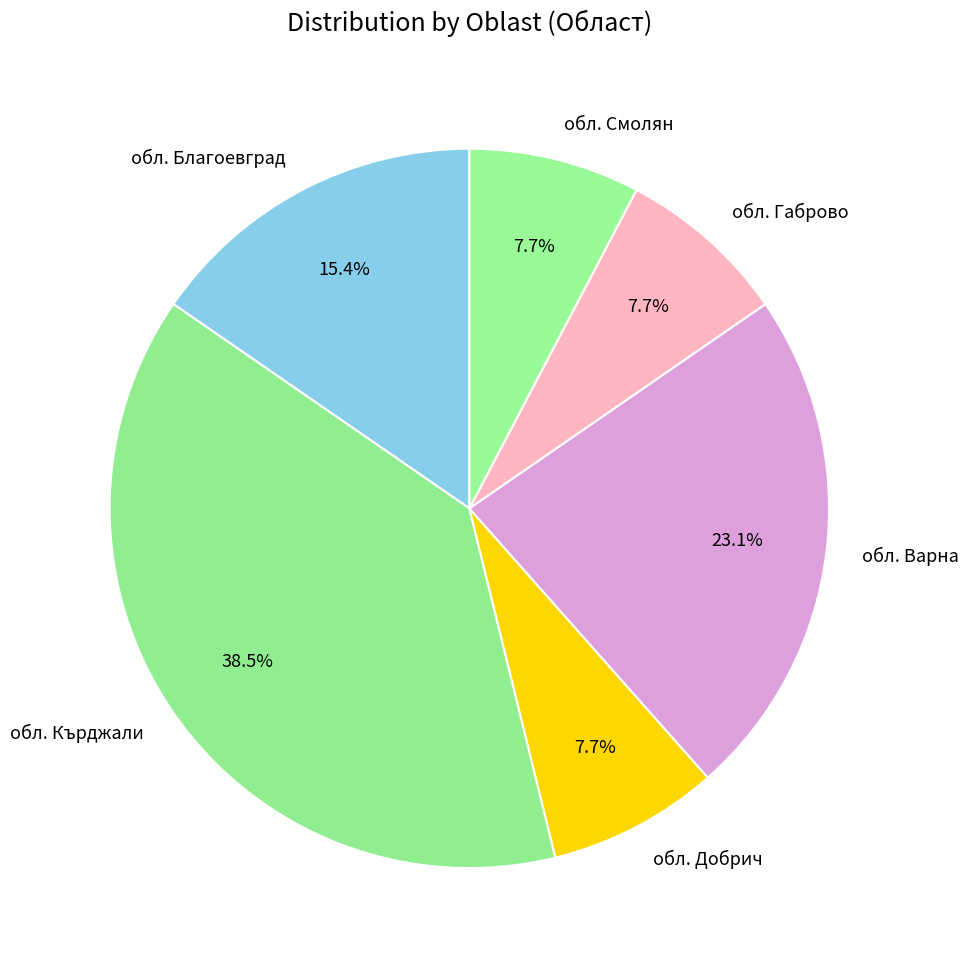

Is обл. Кърджали the majority of the pie?

No